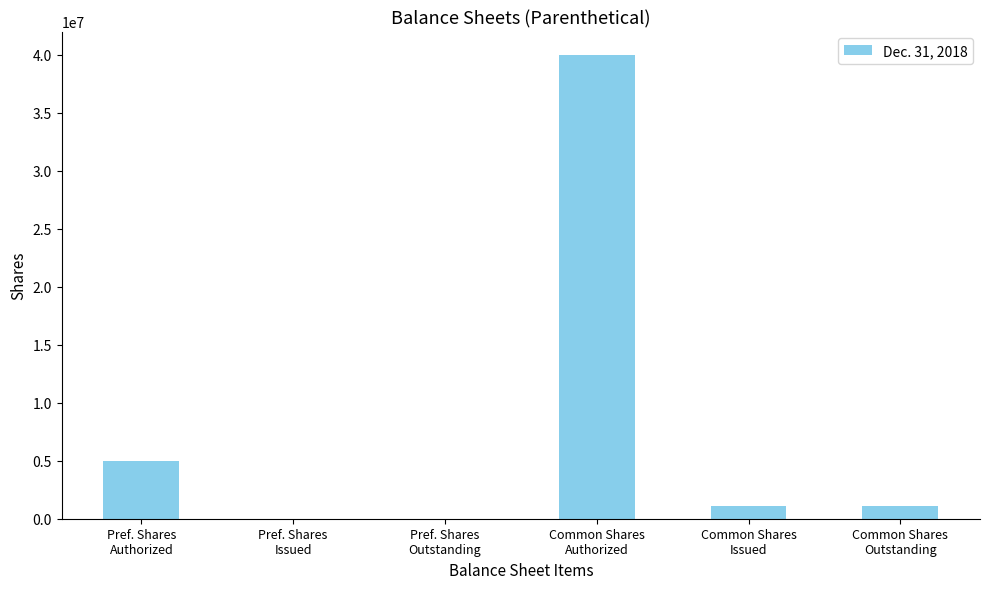

What is the sum of all values?

47075256